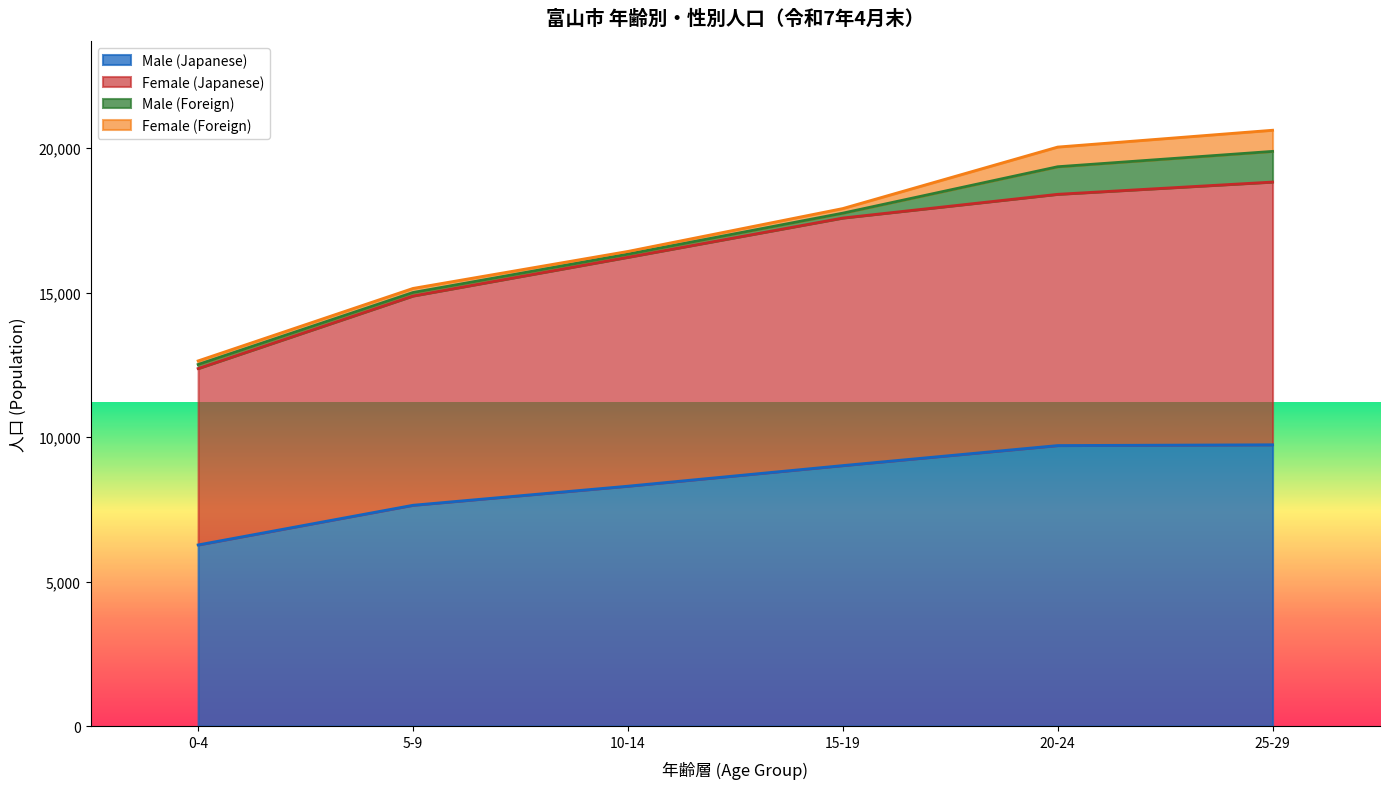

How many categories are shown in the chart?

18